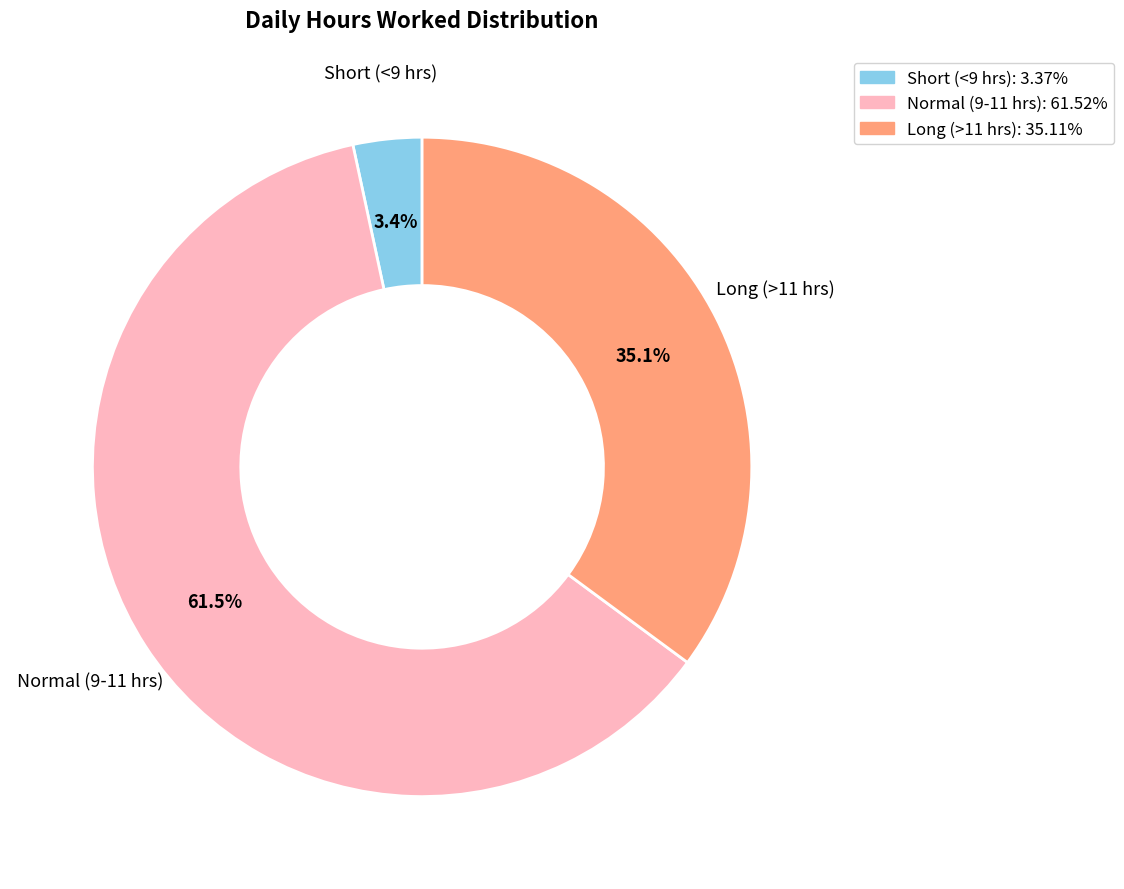

Is there a majority slice in this chart?

Yes